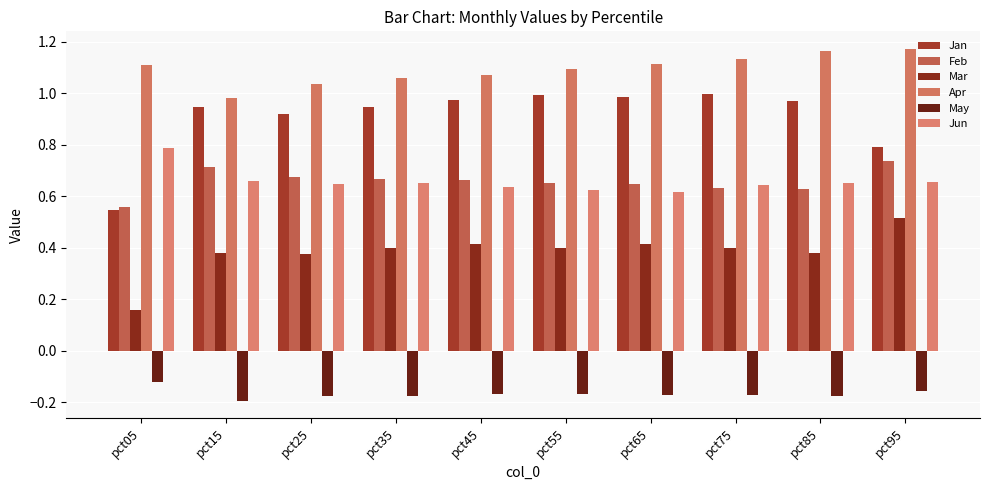

What is the difference between the maximum and minimum values in the Jun series?

0.2